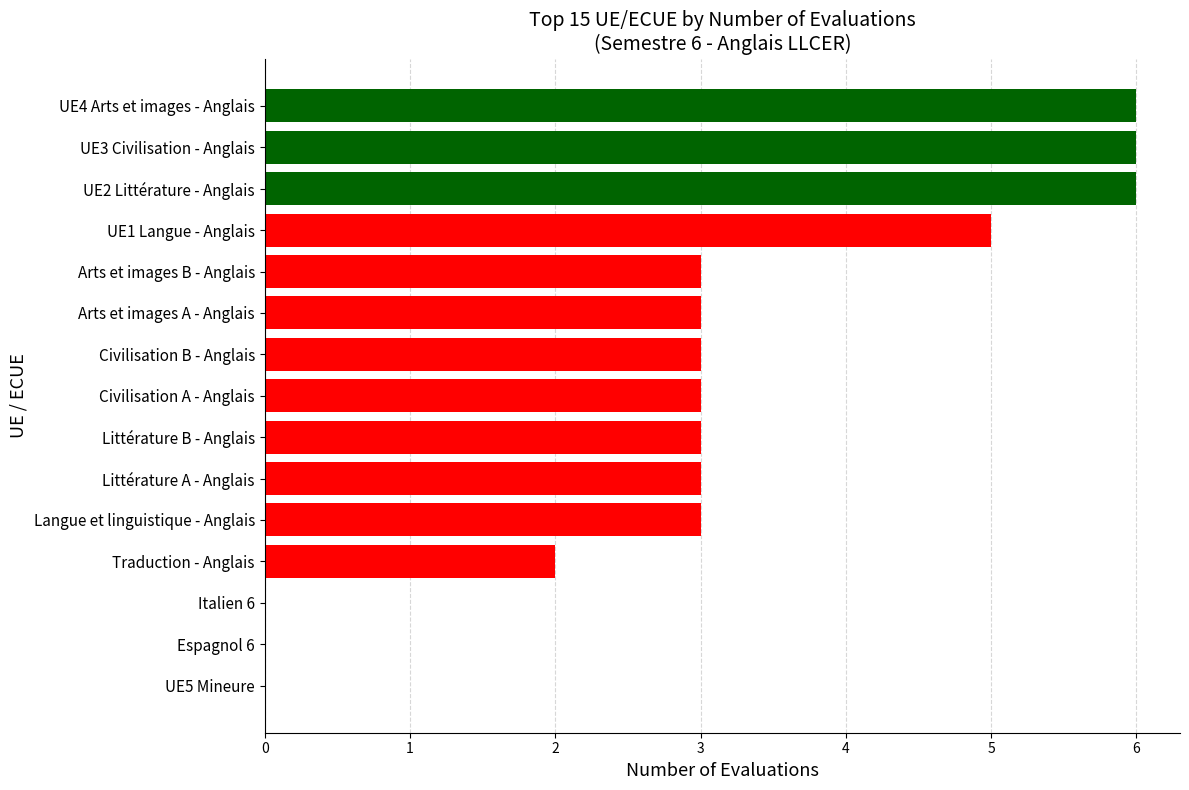

Which has a higher value, Traduction - Anglais or UE5 Mineure?

Traduction - Anglais